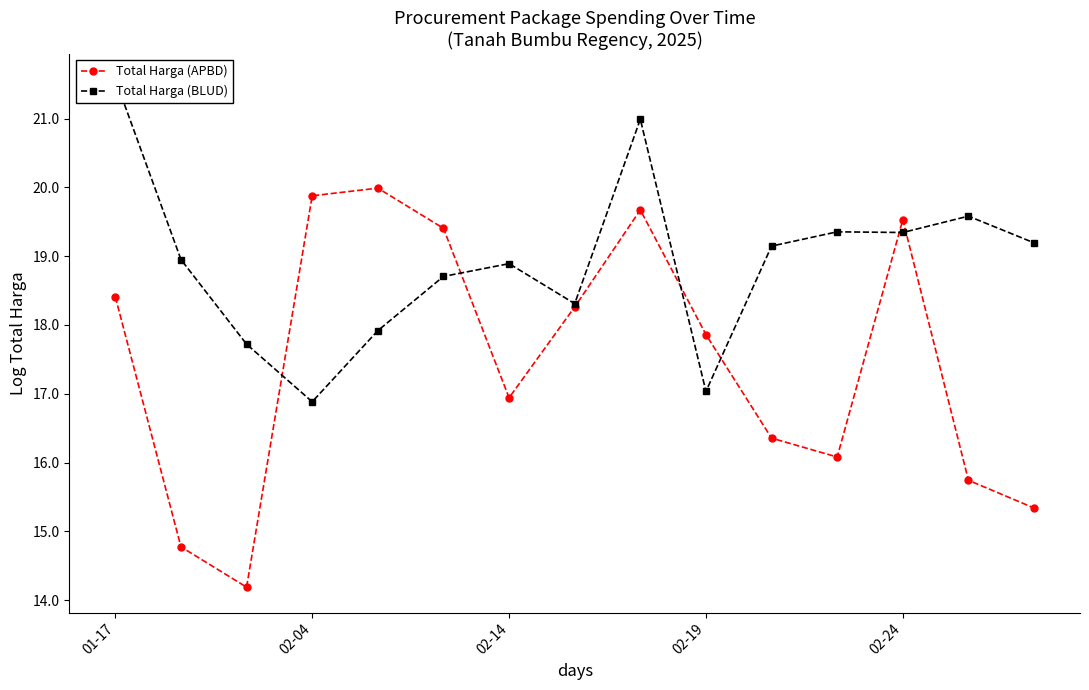

True or false: Total Harga (APBD) has more than 1 points higher than both neighbors.

True